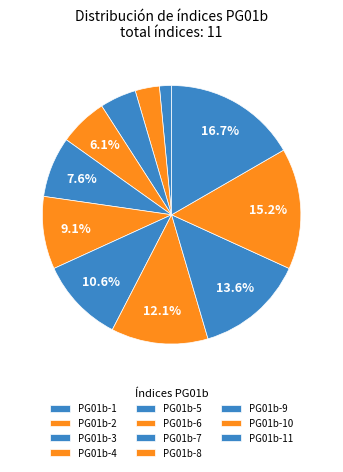

Does any single category account for the majority?

No